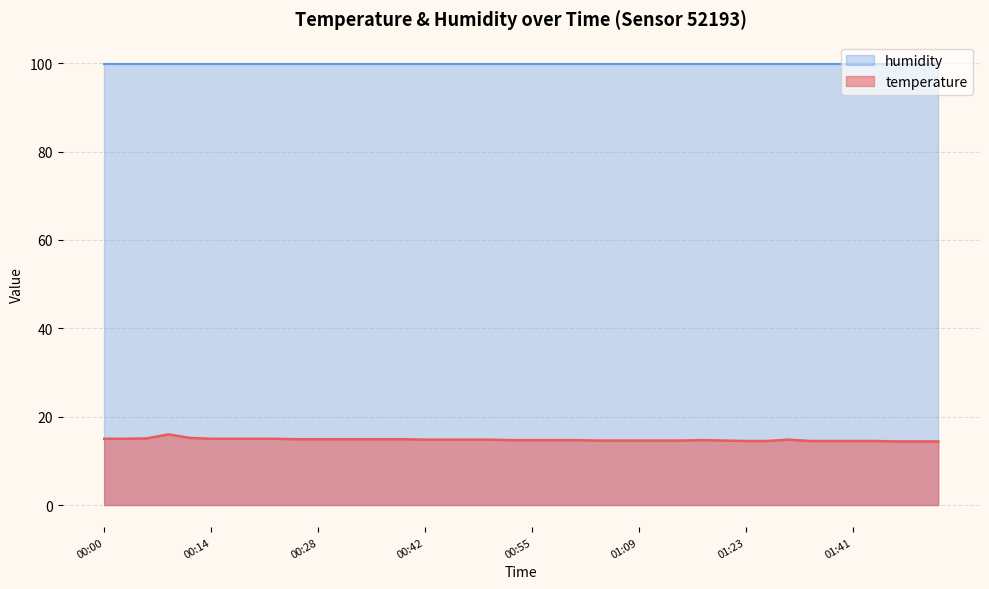

What is the difference between the maximum and minimum values?

1.6